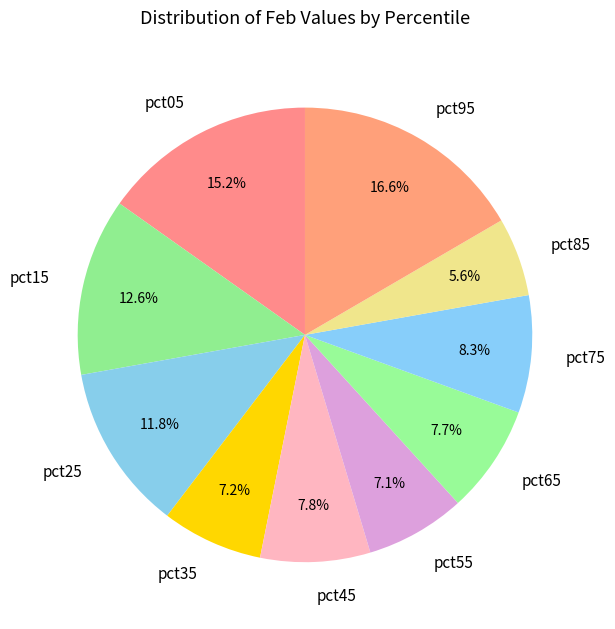

Which category has the smallest portion of the pie?

pct85